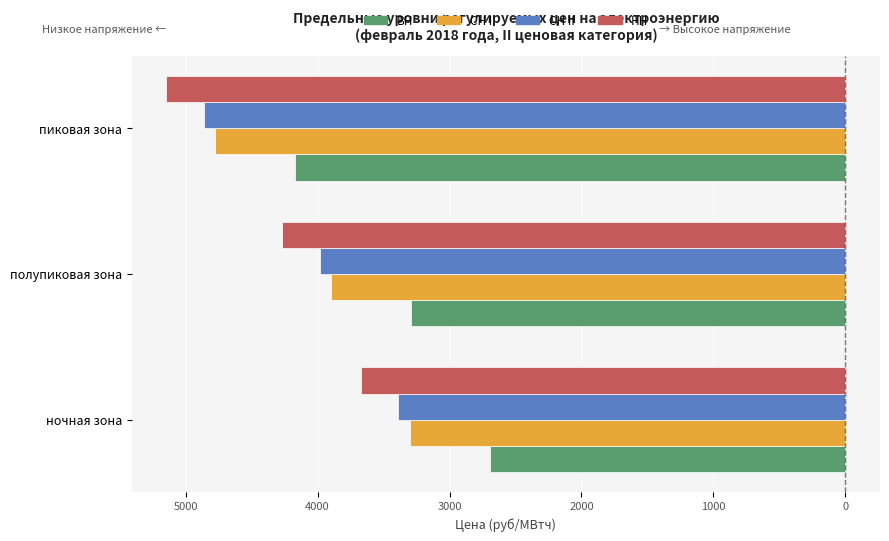

What is the value of the ВН bar at the 1st from the left?

-2693.2